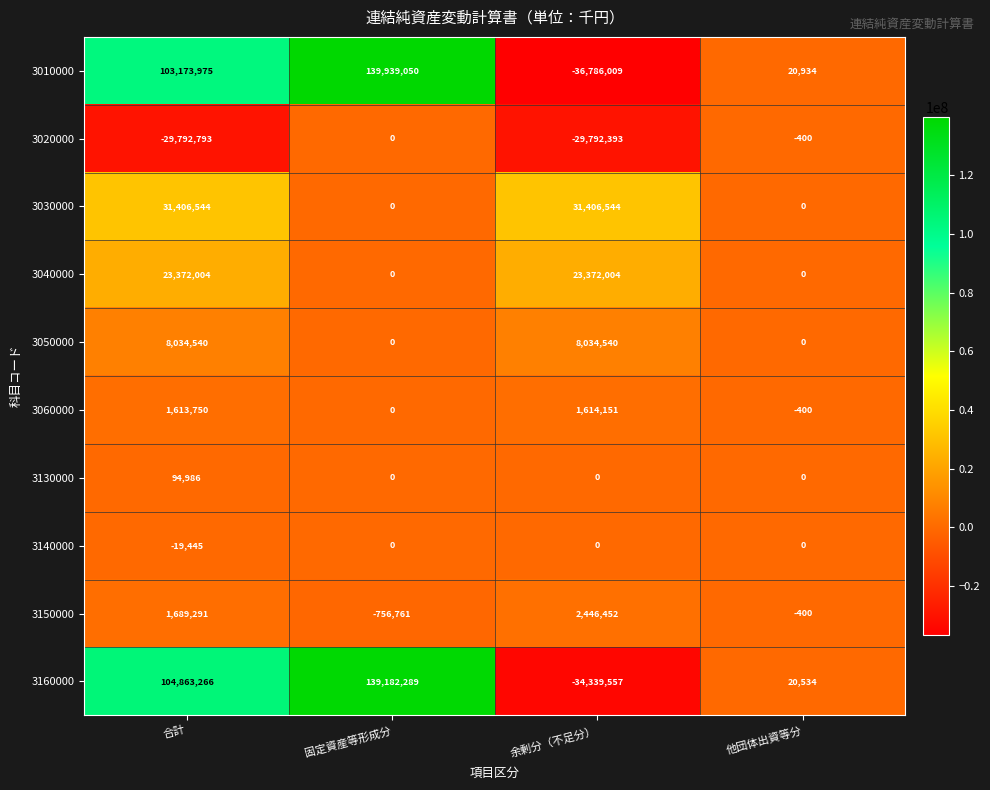

What is the greatest value displayed?

139939050